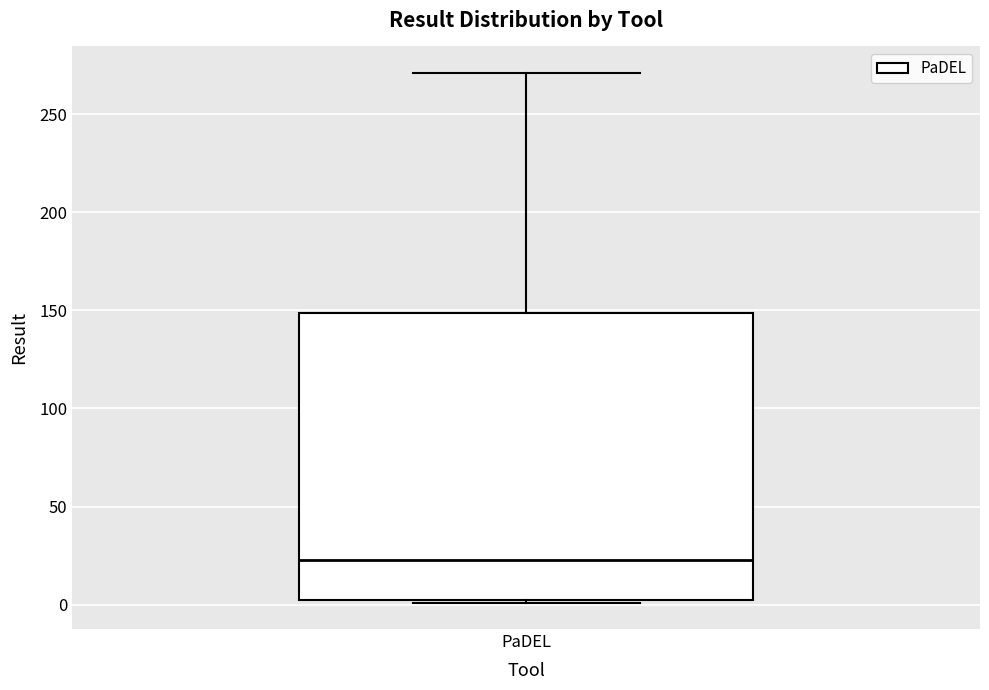

Where is the lower edge of the box for PaDEL on the y-axis? The values are not printed on the chart, so give them approximately, as read against the axis.

0